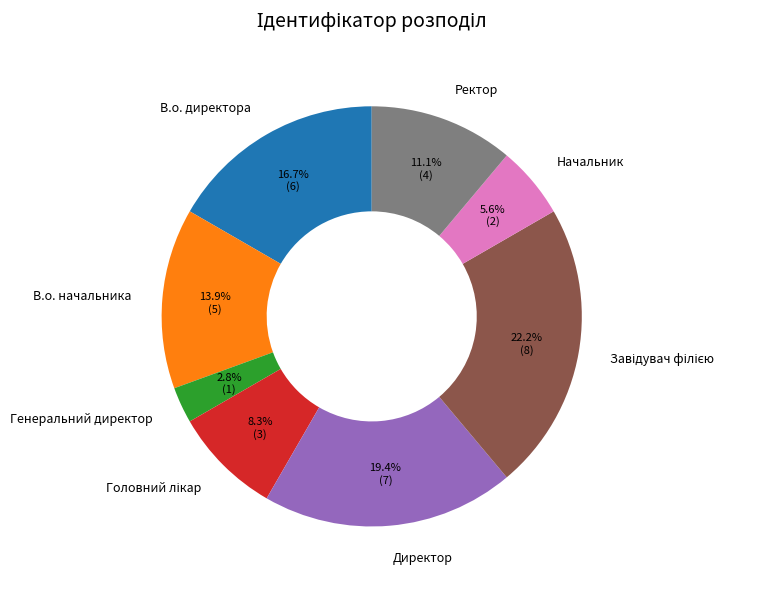

Does any single category account for the majority?

No